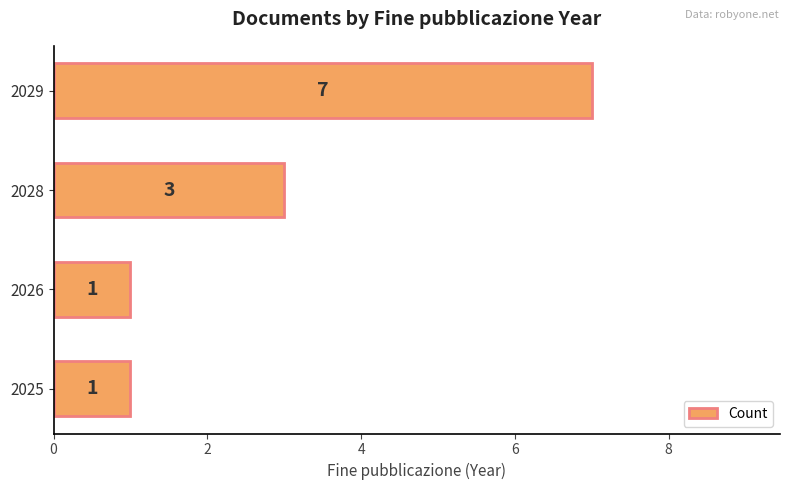

What is the ratio of the value at 2026 to the value at 2025?

1.0